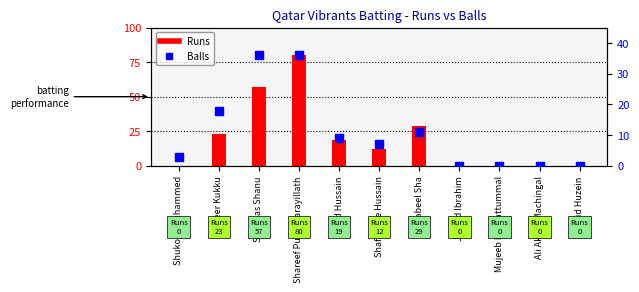

What are all the series names shown in the legend?

Runs, Balls